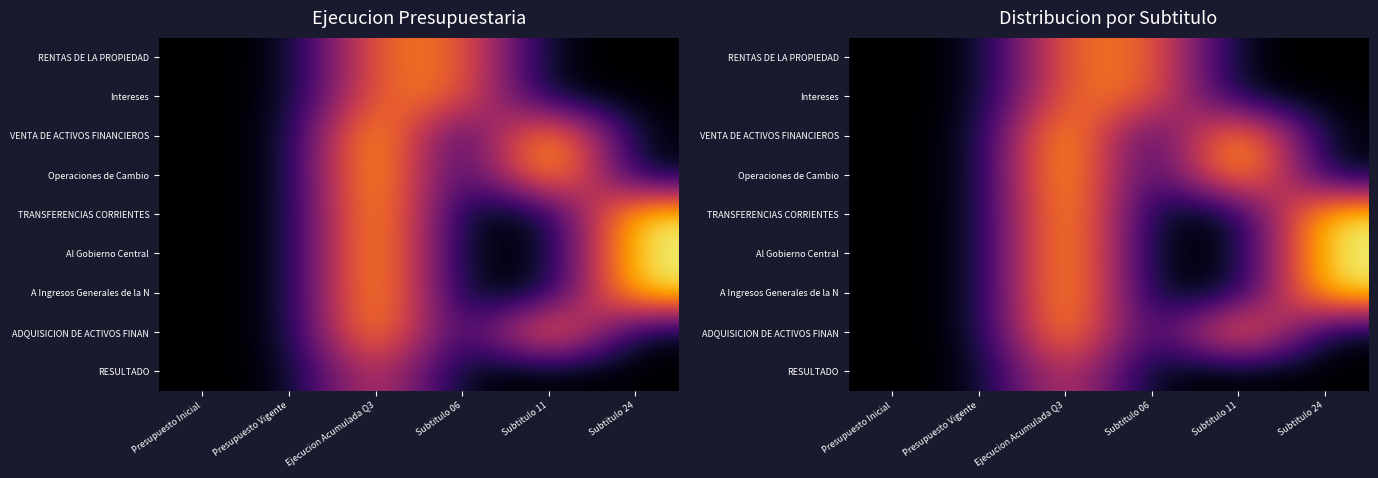

What is the difference between the maximum and minimum values in the VENTA DE ACTIVOS FINANCIEROS series?

18.2